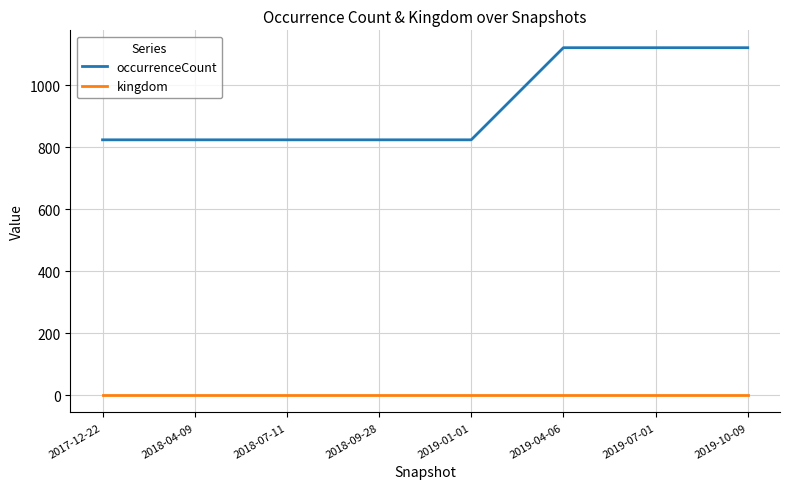

Reading right to left, extract all data points from this chart.

occurrenceCount: 1121	1121	1121	824	824	824	824	824
kingdom: 1	1	1	1	1	1	1	1